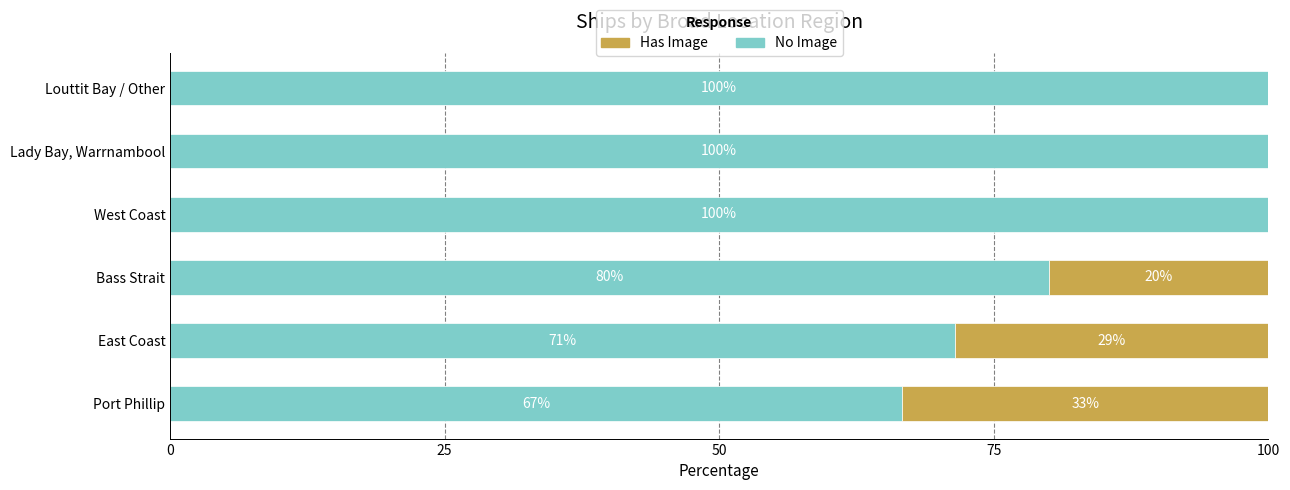

The No Image series shows 172.0 at Lady Bay, Warrnambool. True or false?

False